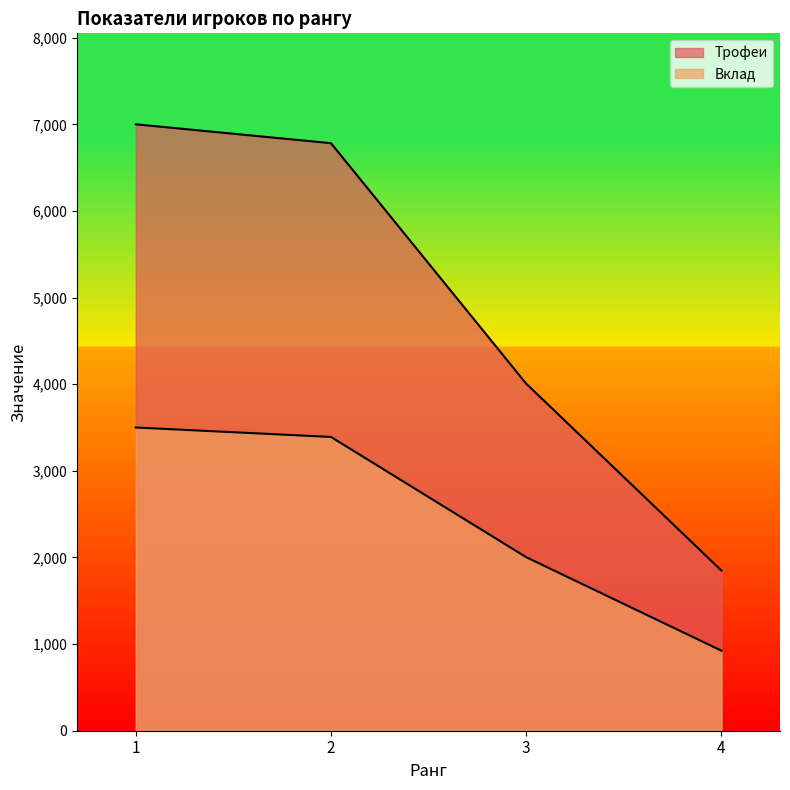

What are all the series names shown in the legend?

Трофеи, Вклад